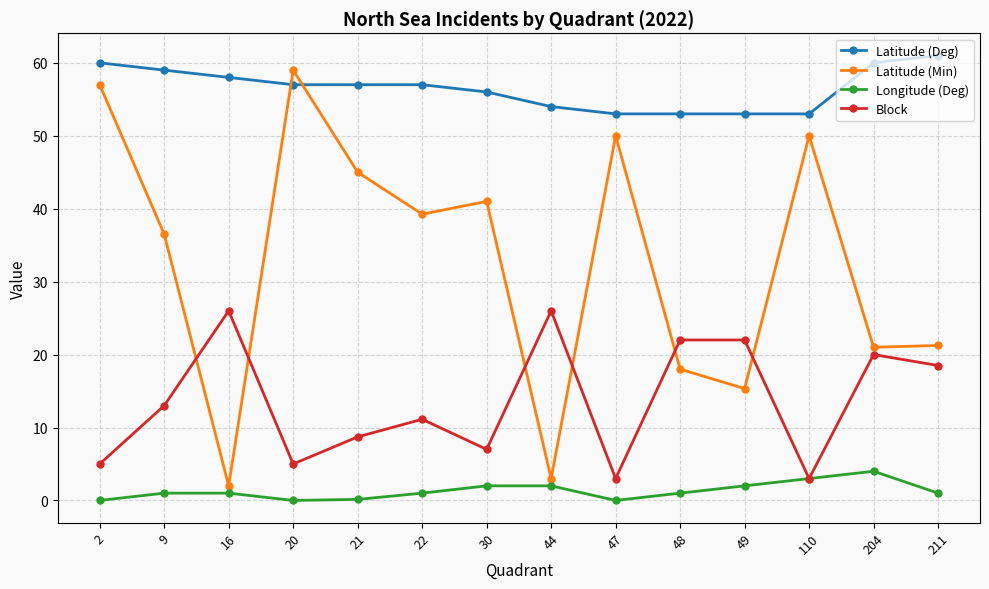

How many series are shown in this chart?

4